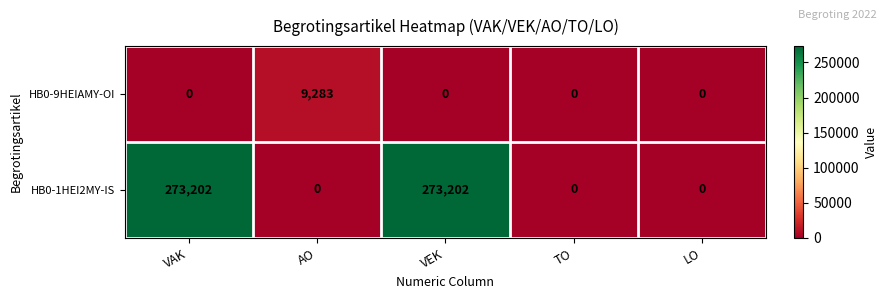

Reading left to right, list all the values displayed in this chart.

HB0-9HEIAMY-OI: 0	9283	0	0	0
HB0-1HEI2MY-IS: 273202	0	273202	0	0